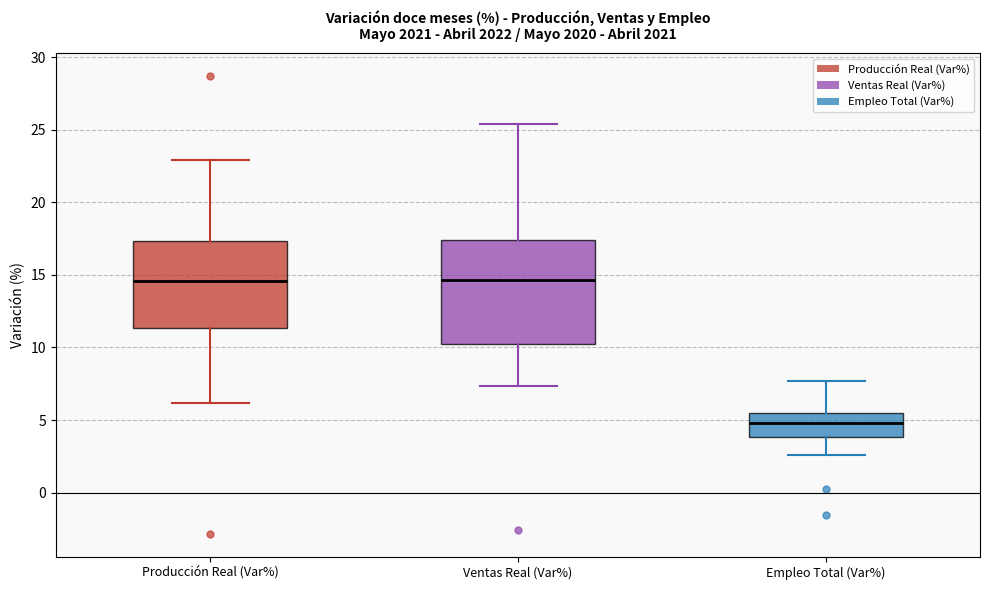

Reading left to right, read every box against the y-axis: the position of its median line, the range the box covers, and the ends of its whiskers. The values are not printed on the chart, so give them approximately, as read against the axis.

Producción Real (Var%): median 14.5, box 11.5 to 17.5, whiskers 6.0 to 23.0
Ventas Real (Var%): median 14.5, box 10.0 to 17.5, whiskers 7.5 to 25.5
Empleo Total (Var%): median 5.0, box 4.0 to 5.5, whiskers 2.5 to 7.5